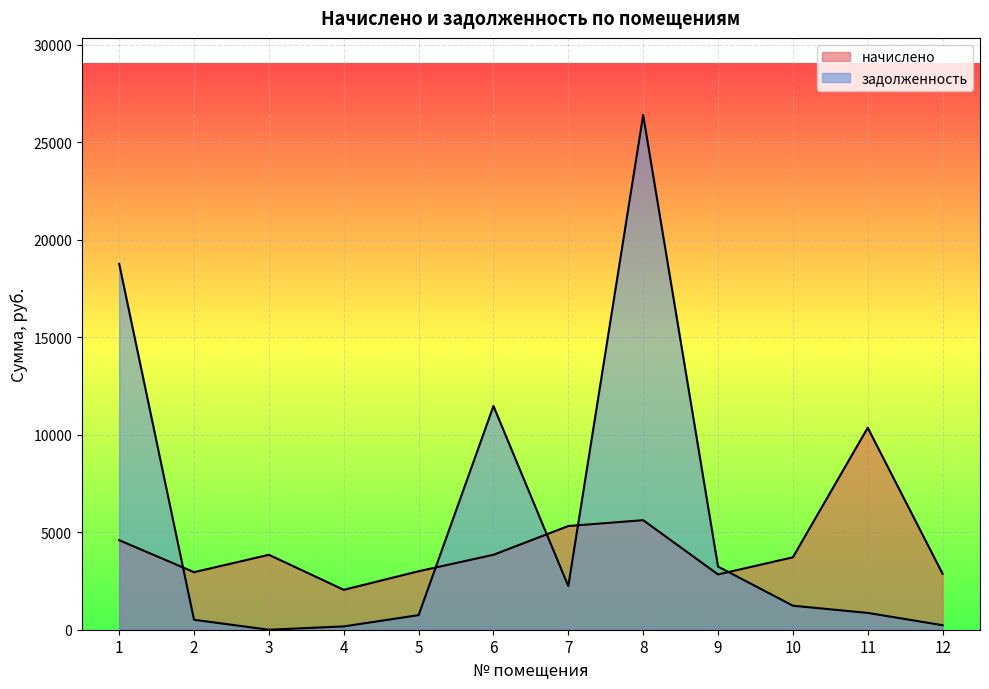

The value of начислено at 7 is 5320.7. True or false?

True